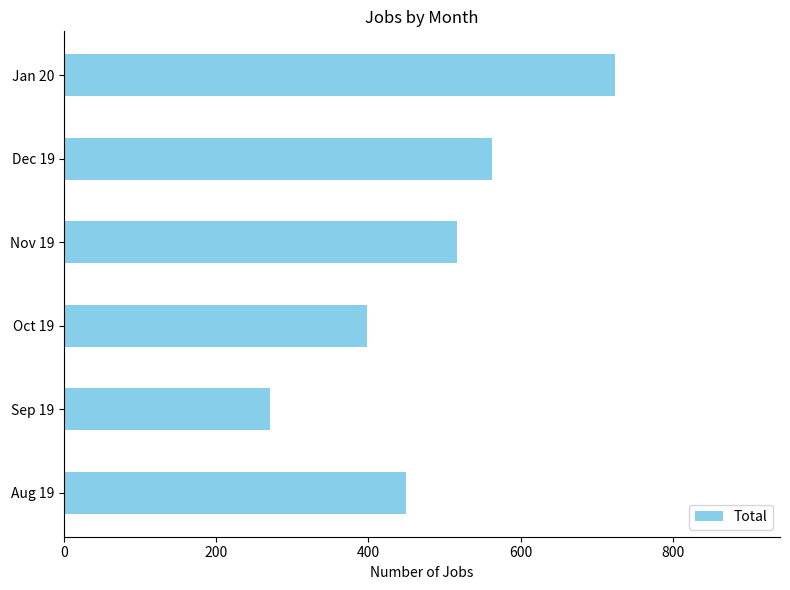

What is the average value?

487